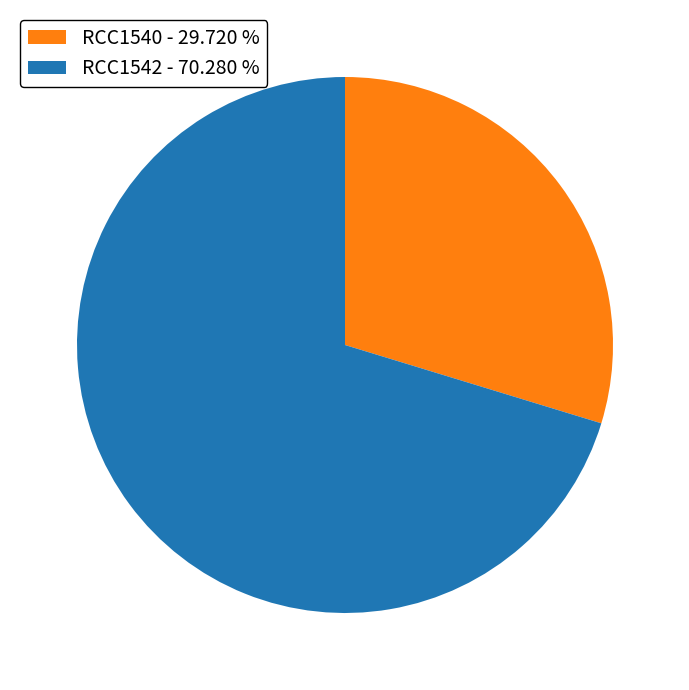

Between RCC1542 - 70.280 % and RCC1540 - 29.720 %, which is larger?

RCC1542 - 70.280 %